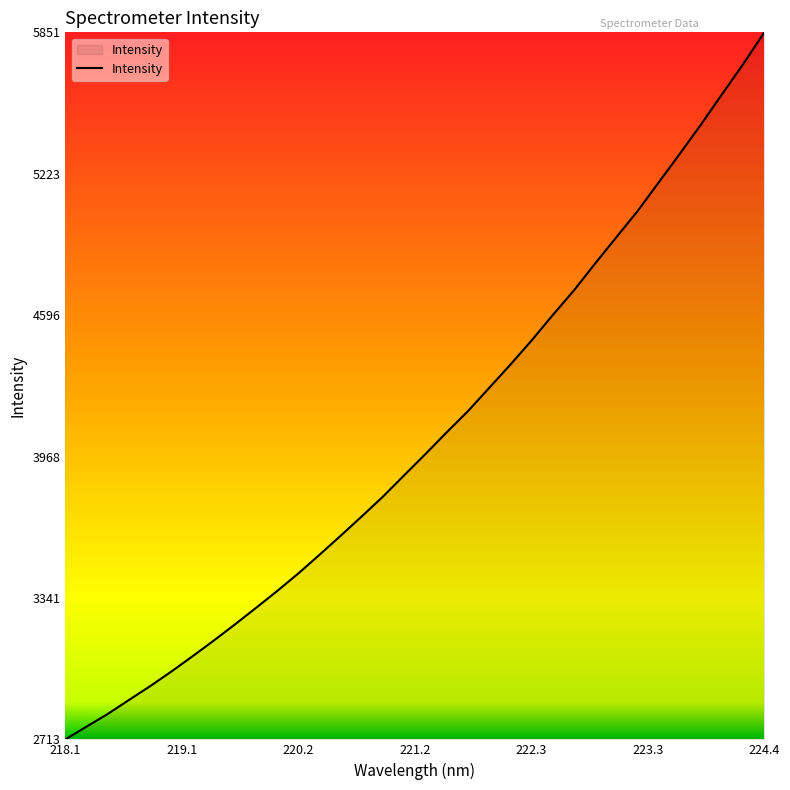

What is the maximum value shown in the chart?

5850.6